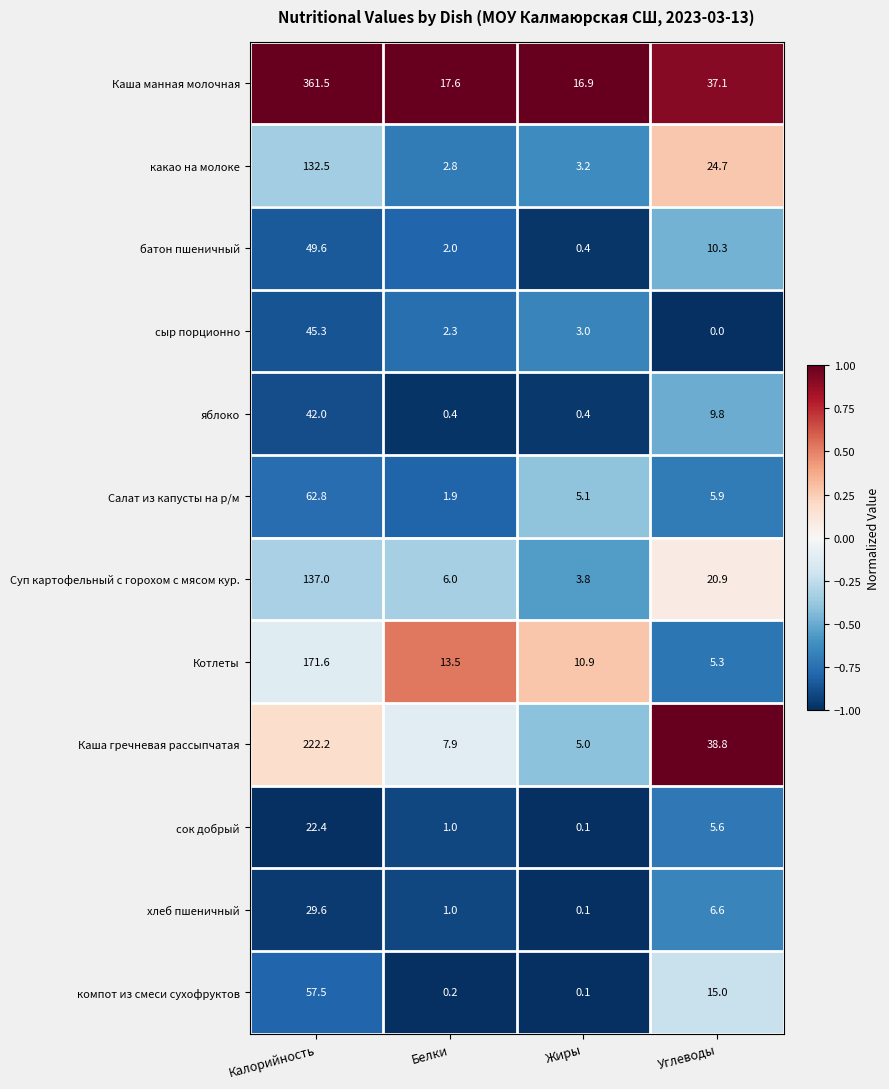

How many series are shown in this chart?

12